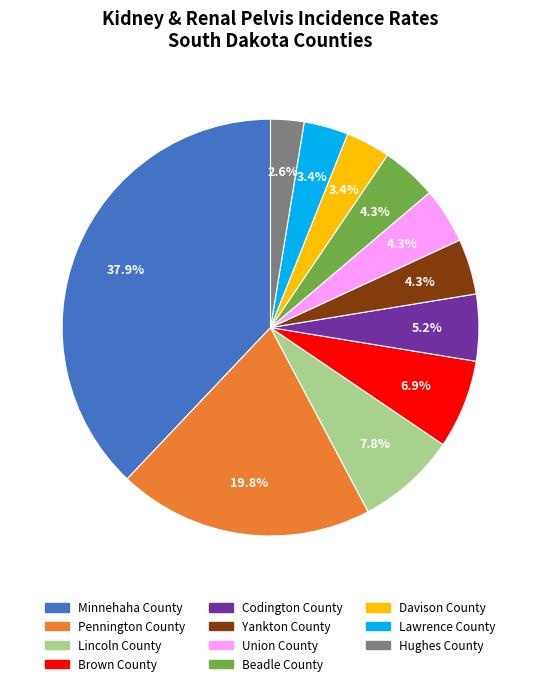

Is it true that Beadle County is 4% of the pie?

True